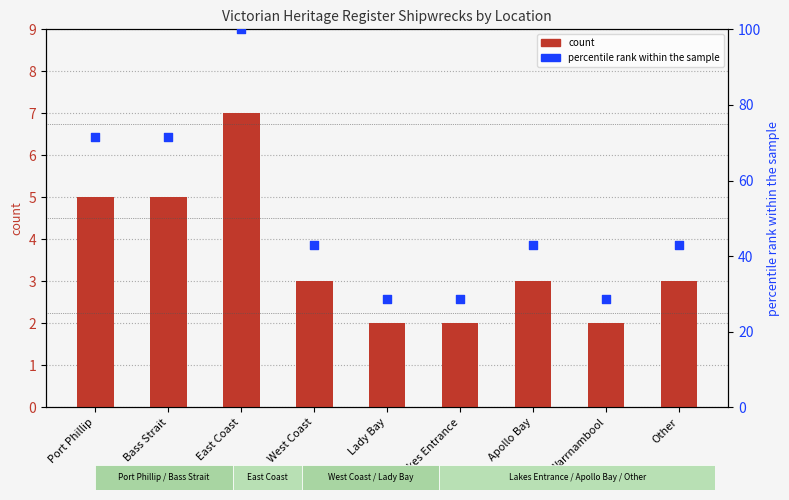

At which category is the sum across all series the highest?

East Coast